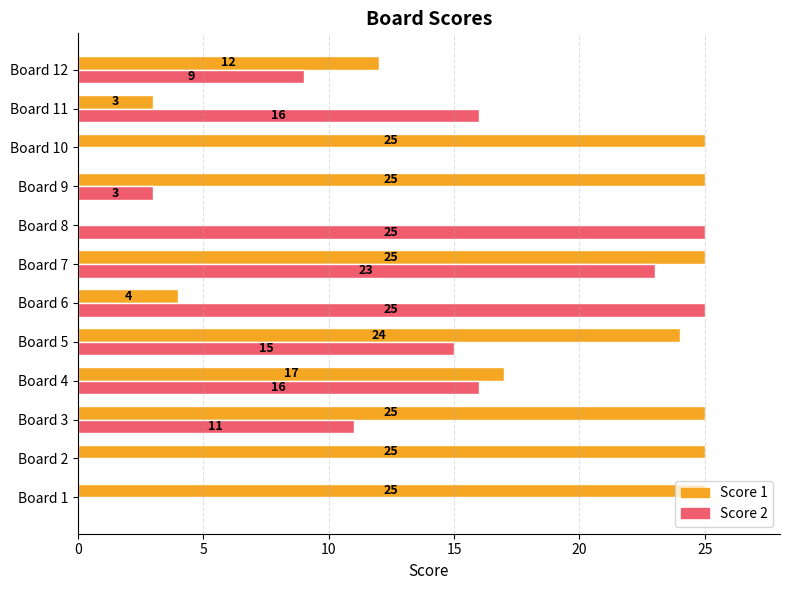

What is the highest value of the Score 1 series?

25